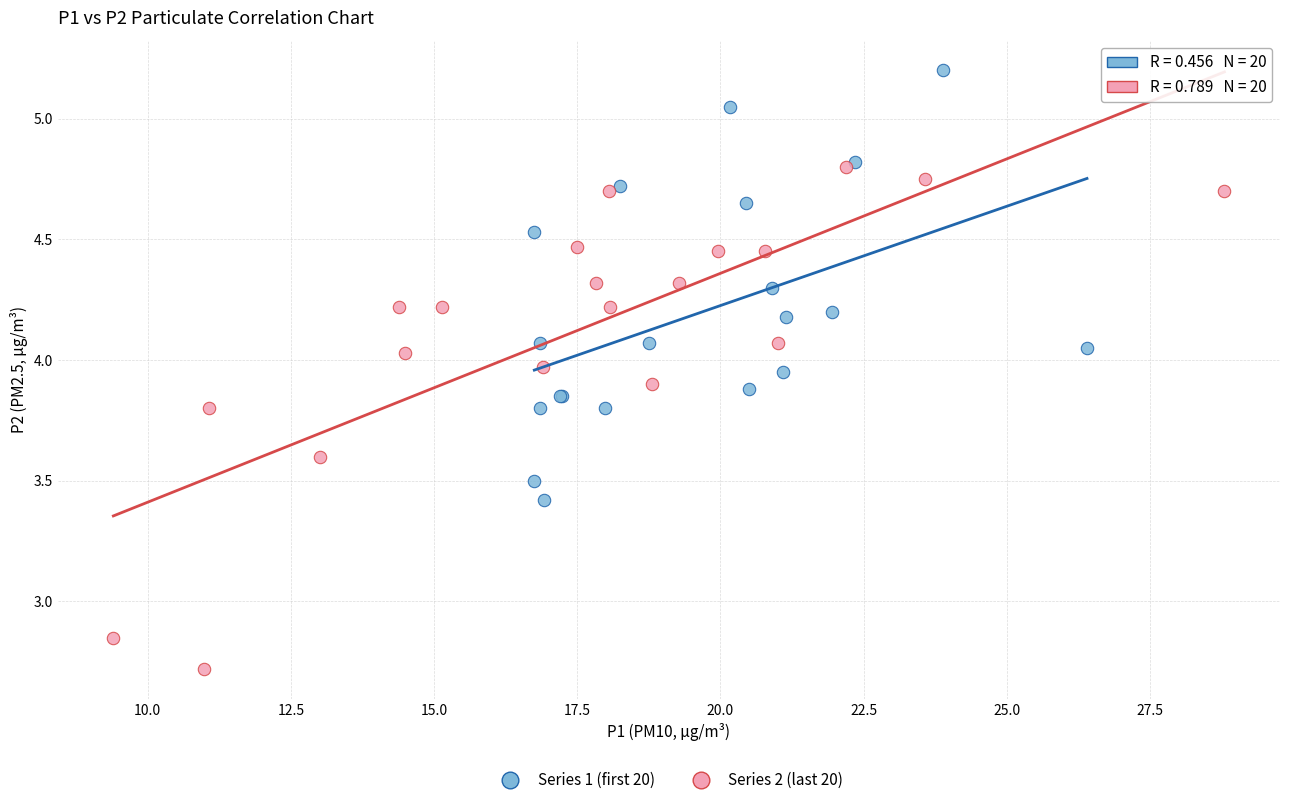

Which series has the widest spread of Y values?

Series 2 (last 20)